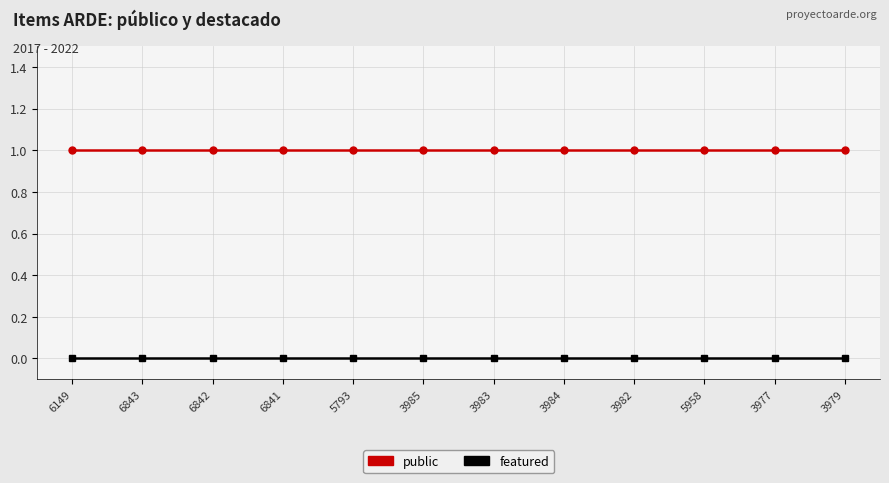

What is the spread (max minus min) of values at 3984?

1